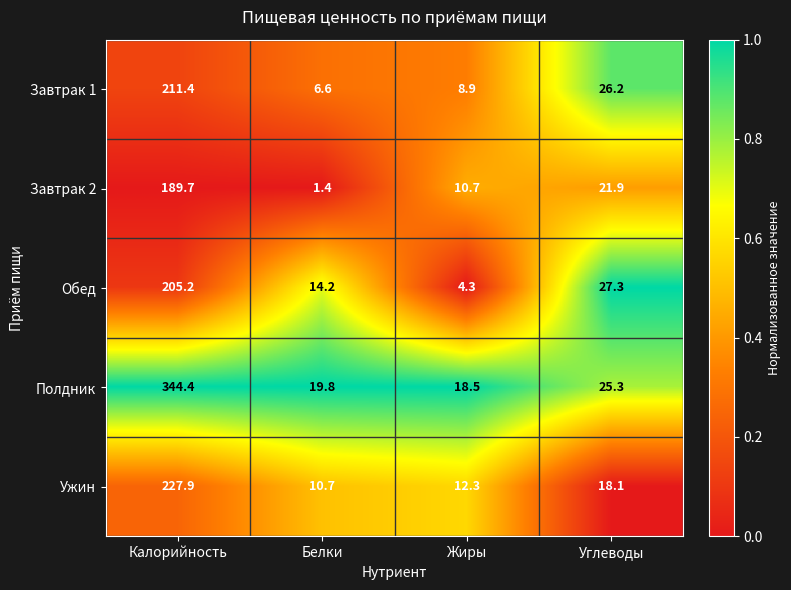

What is the spread (max minus min) of values at Калорийность?

154.7